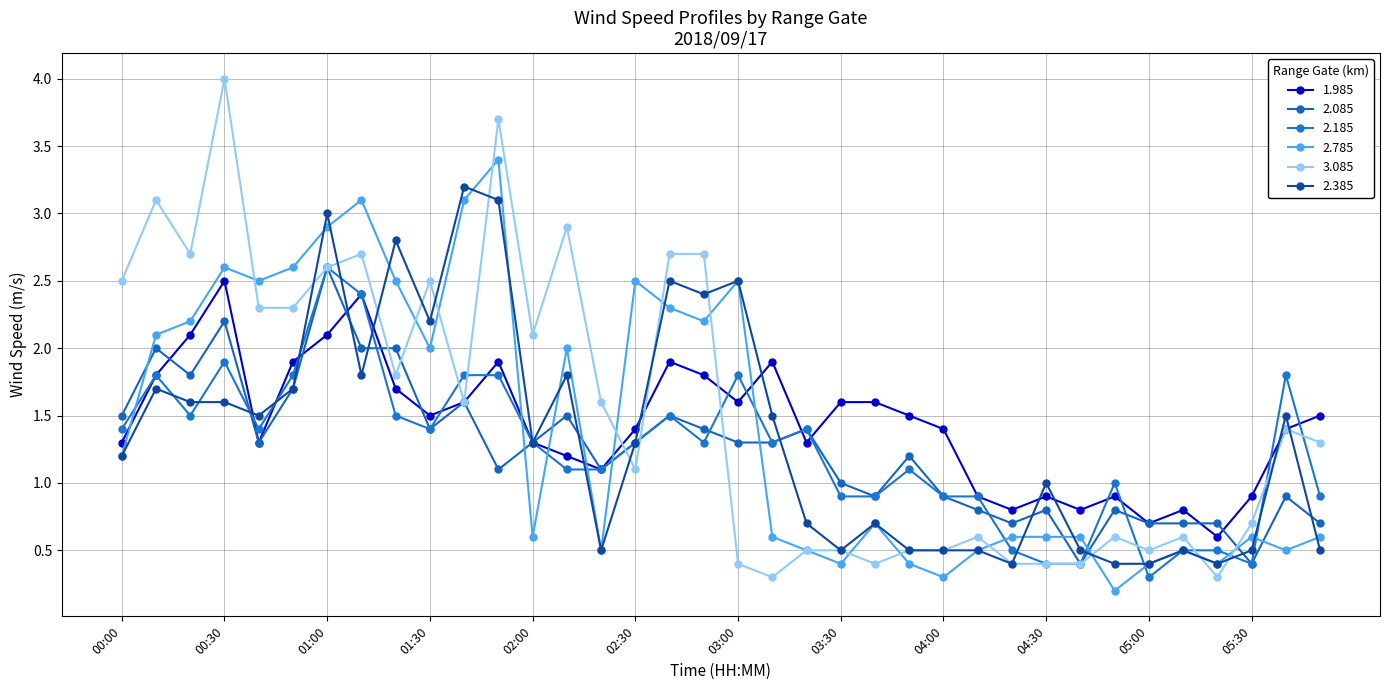

Which series has the largest total across all categories?

3.085